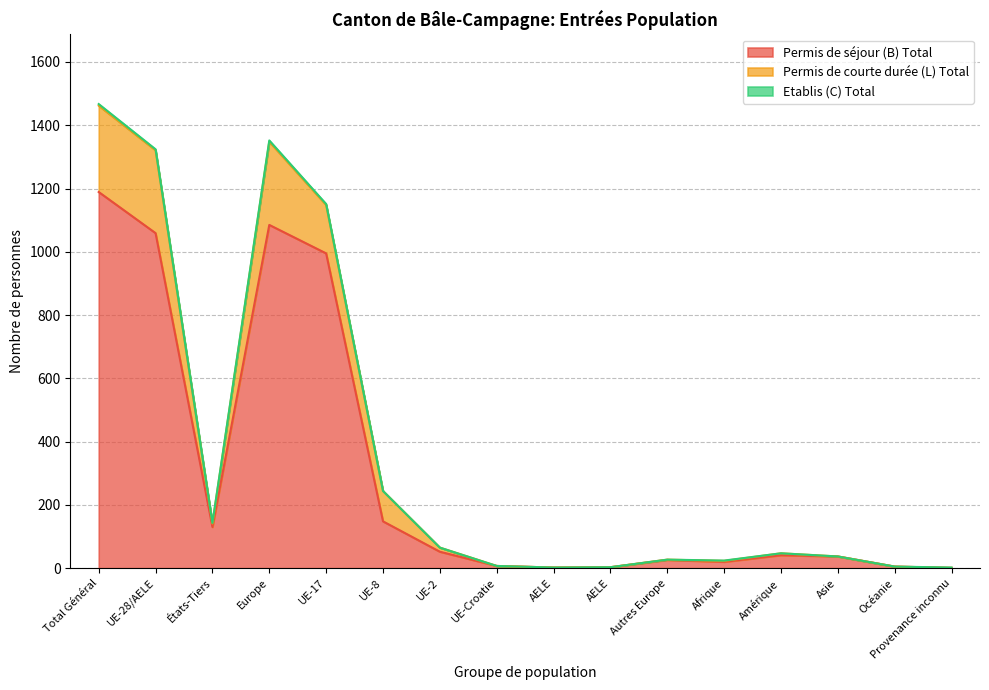

Does the chart display data point markers on the line(s)?

No